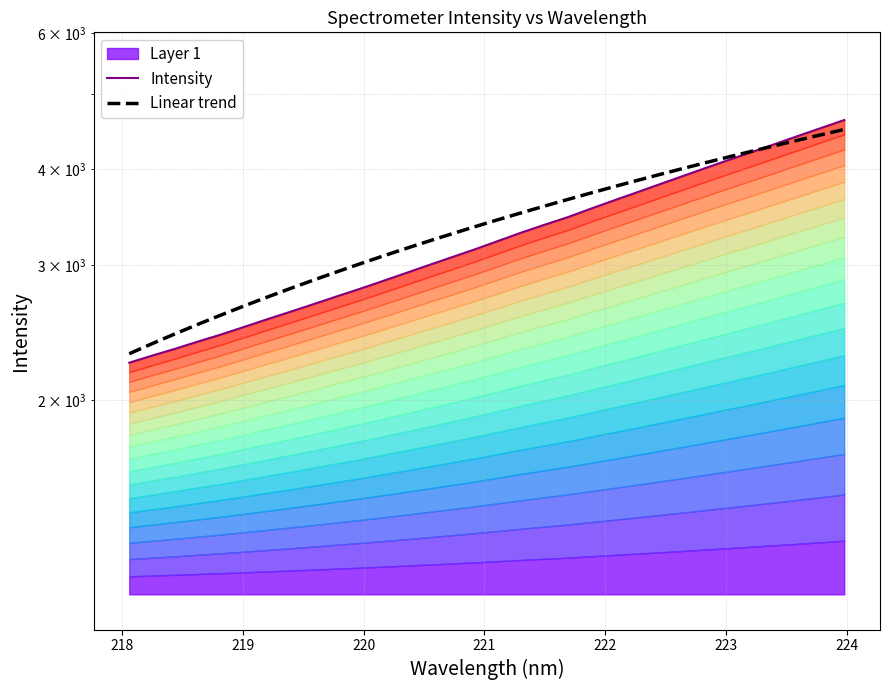

True or false: the data shows 6340.9 at 28.

False